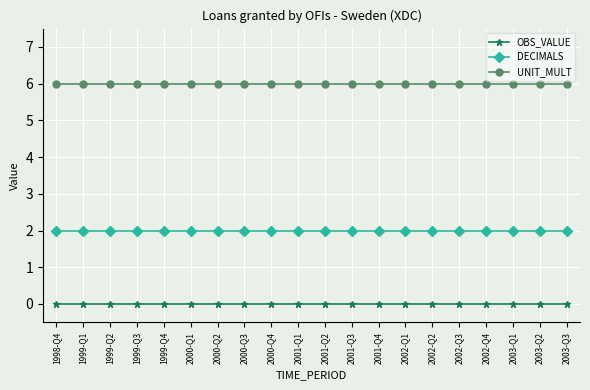

What is the total value across all series at 2000-Q2?

8